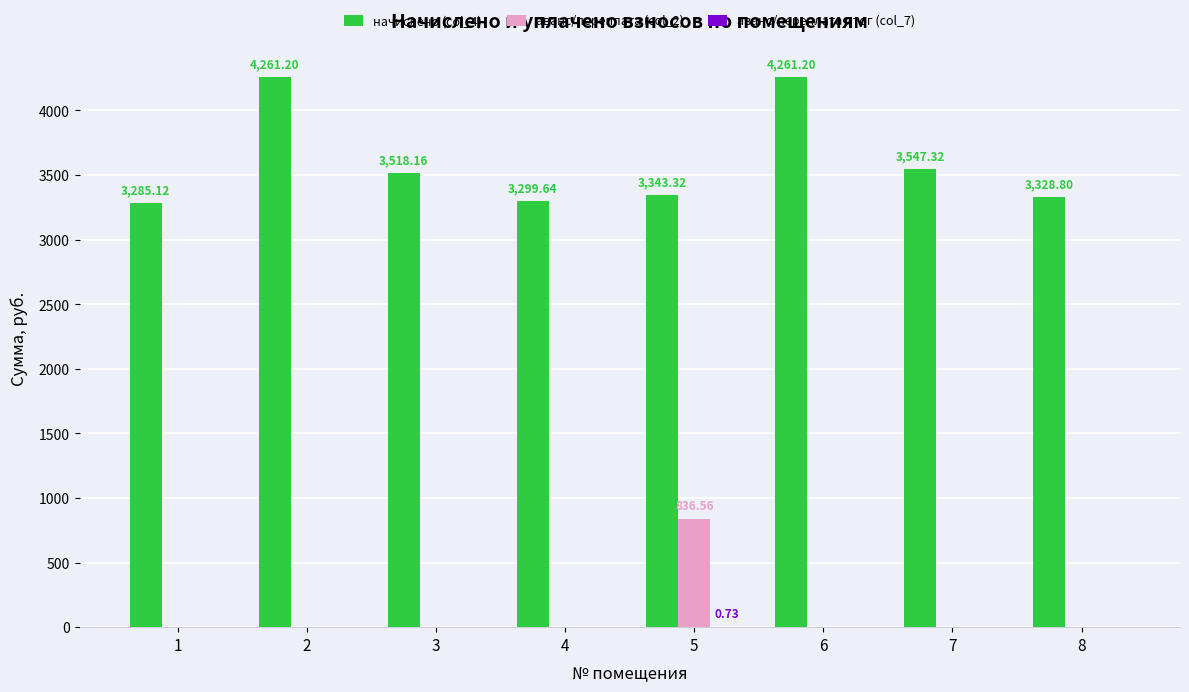

How many data points does each series have?

8